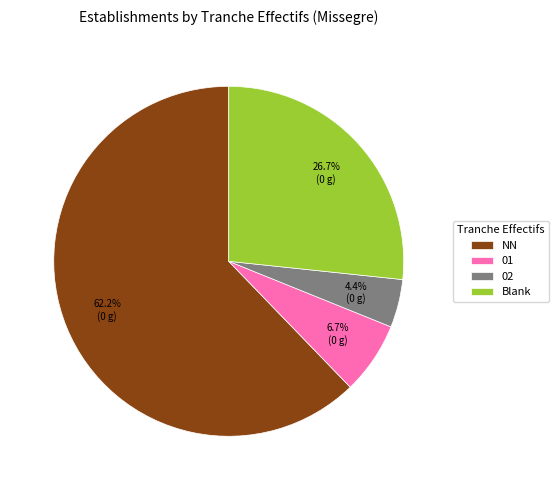

What percentage do 01 and 02 together represent?

11.1%